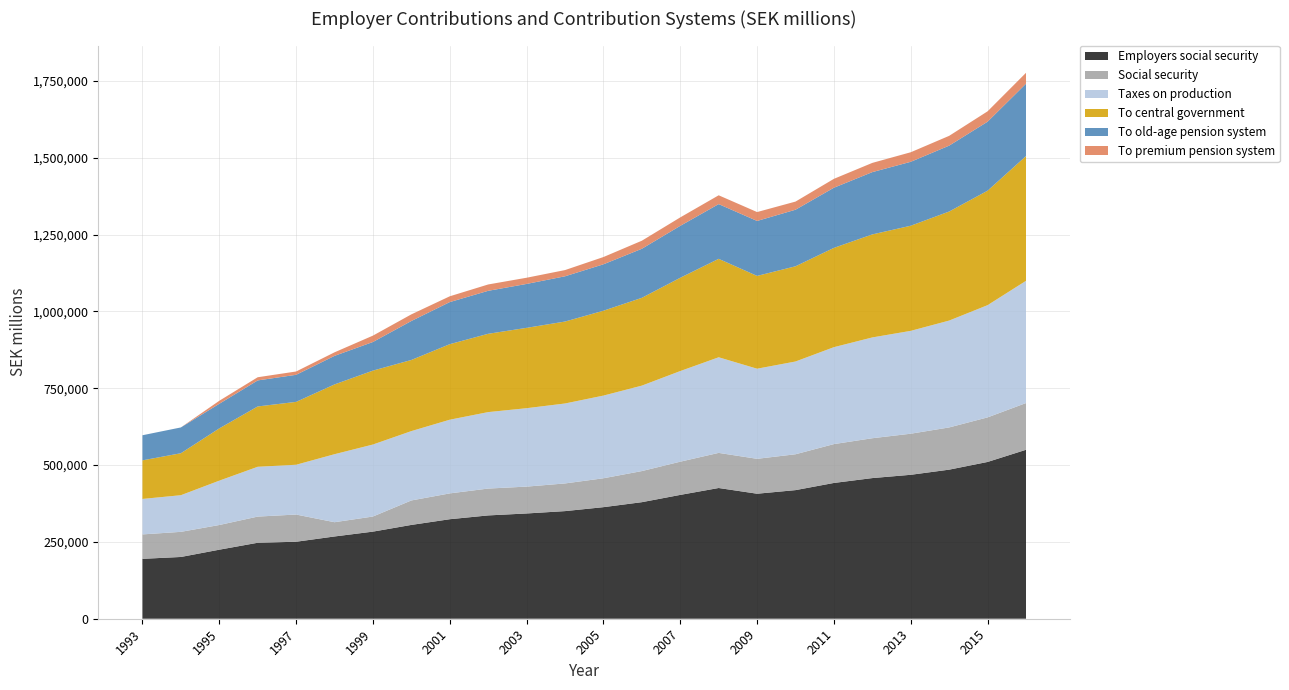

Reading left to right, what are all the values shown in this chart?

Employers social security: 194898	200959	224635	247205	250501	267674	283431	305266	323796	336164	342511	350171	363027	379246	402944	425365	406761	418483	441815	457650	468353	485079	510145	549735
Social security: 79476	81745	80312	85137	88504	46391	49136	79591	84017	87375	87368	90048	94008	101195	108057	114252	113564	116666	126403	129680	133689	137376	144984	152032
Taxes on production: 115422	119214	144323	162068	161997	221283	234295	225675	239779	248789	255143	260123	269019	278051	294887	311113	293197	301817	315412	327970	334664	347703	365162	397703
To central government: 125517	136573	170044	196295	204594	227048	240484	231415	245769	254803	261459	266649	276159	285673	303561	320300	301964	309833	323072	335220	342039	354812	372435	405888
To old-age pension system: 81692	83953	80075	84695	88098	92928	93134	126824	136924	139828	142884	147219	151018	159596	168942	178109	178792	184045	195745	202686	208031	214378	224473	235497
To premium pension system: 0	0	9758	10342	10769	11499	20702	21588	18851	20677	20162	20236	23632	26218	27453	28633	28960	26434	28877	29995	31050	31873	33784	35427